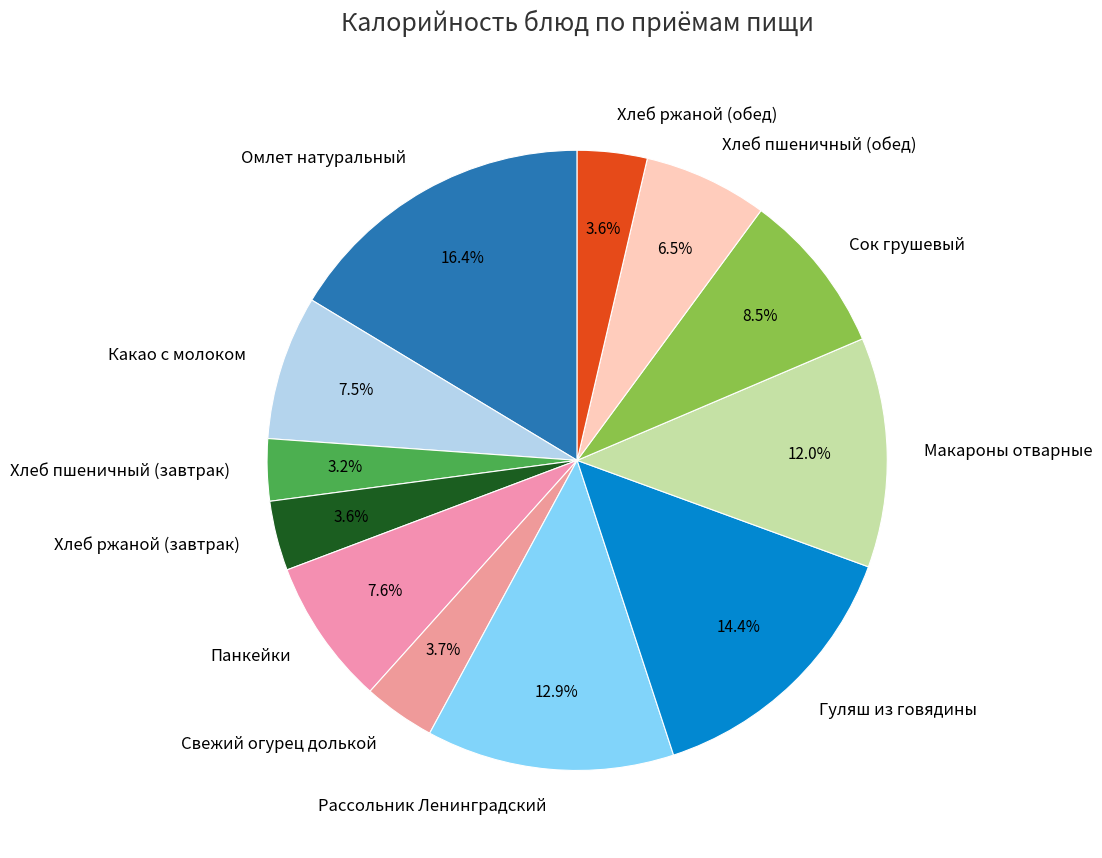

How many segments does this pie chart have?

12